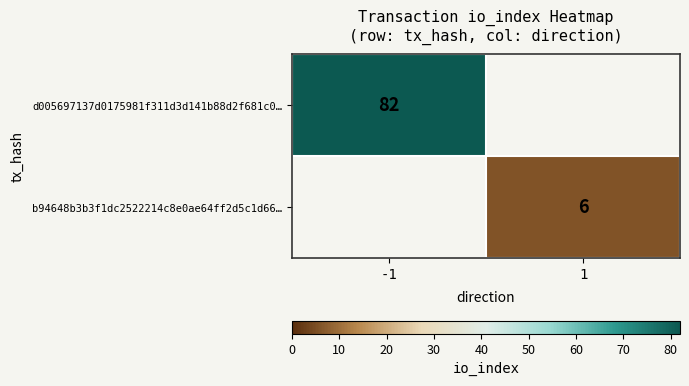

Is it true that b94648b3b3f1dc2522214c8e0ae64ff2d5c1d66… equals 6 at 1?

True